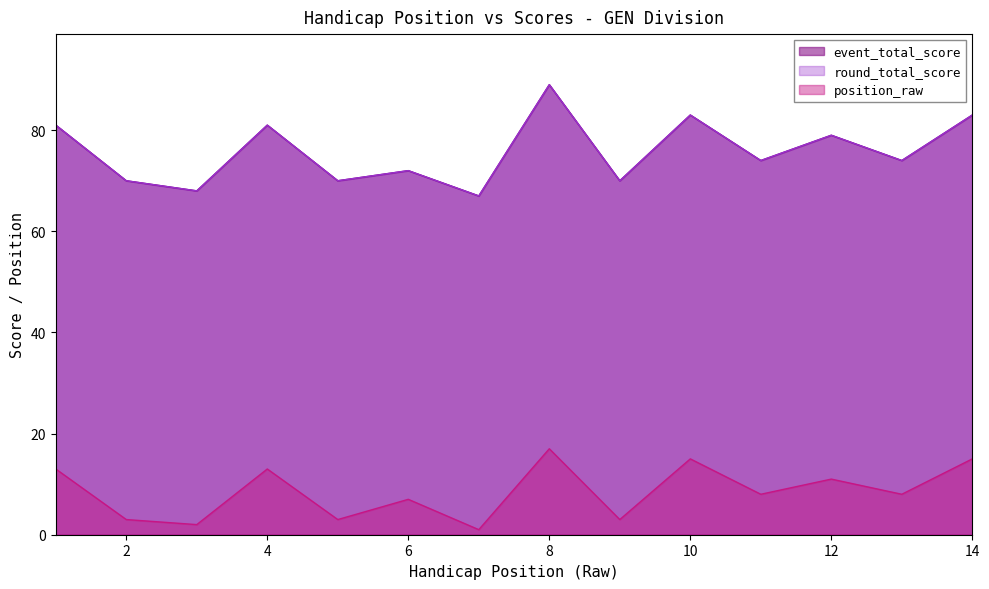

Reading right to left, what are all the values shown in this chart?

event_total_score: 83	74	79	74	83	70	89	67	72	70	81	68	70	81
round_total_score: 83	74	79	74	83	70	89	67	72	70	81	68	70	81
position_raw: 15	8	11	8	15	3	17	1	7	3	13	2	3	13